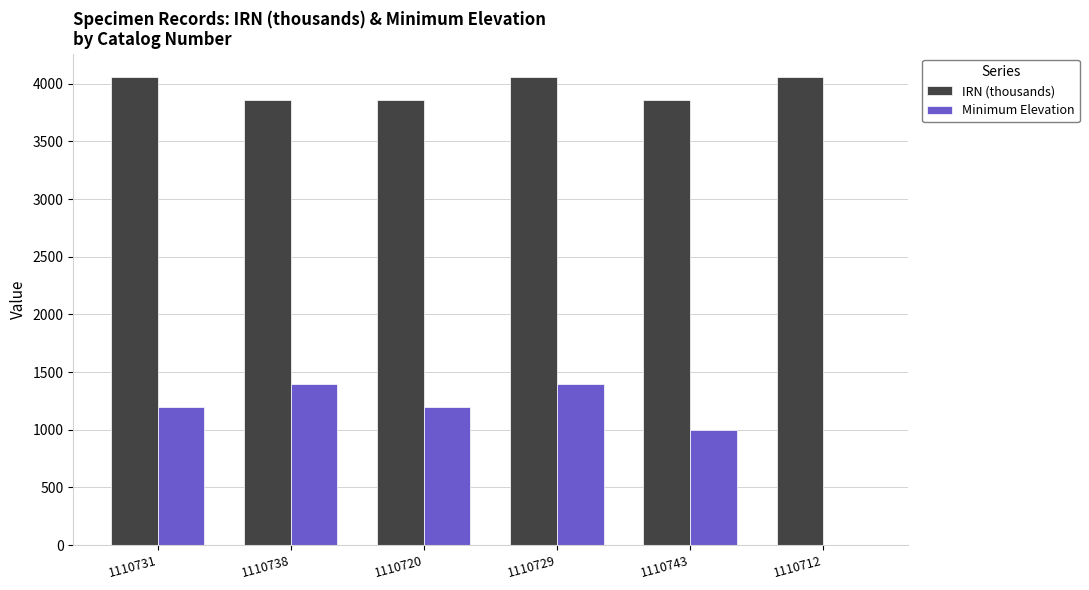

What is the sum of all IRN (thousands) values?

23750.9